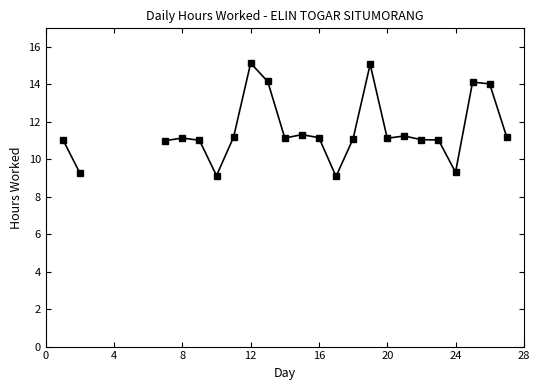

How many points are higher than both their immediate neighbors (excluding endpoints)?

6